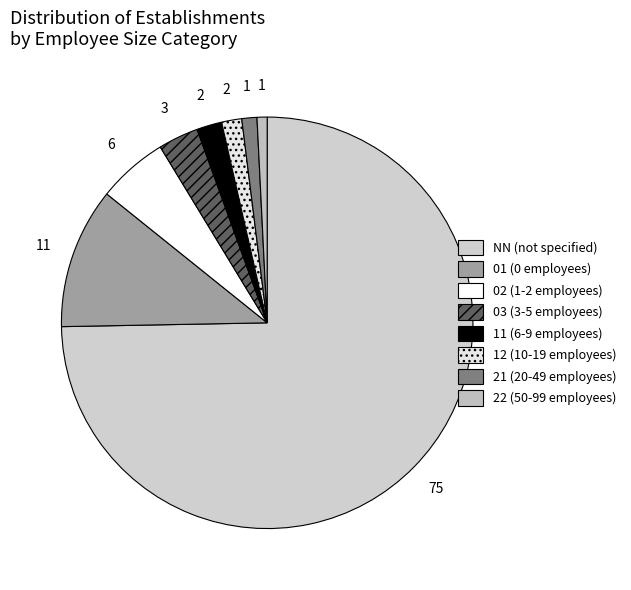

True or false: NN accounts for 86% of the total.

False